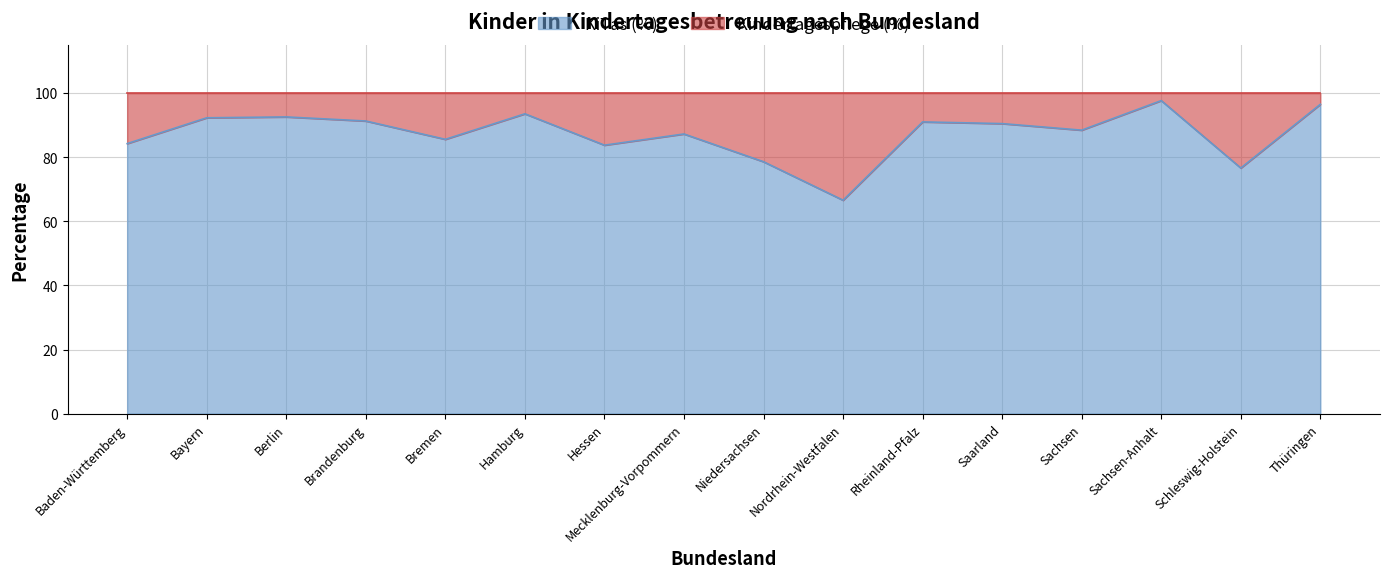

How many points are lower than both their immediate neighbors (excluding endpoints)?

5